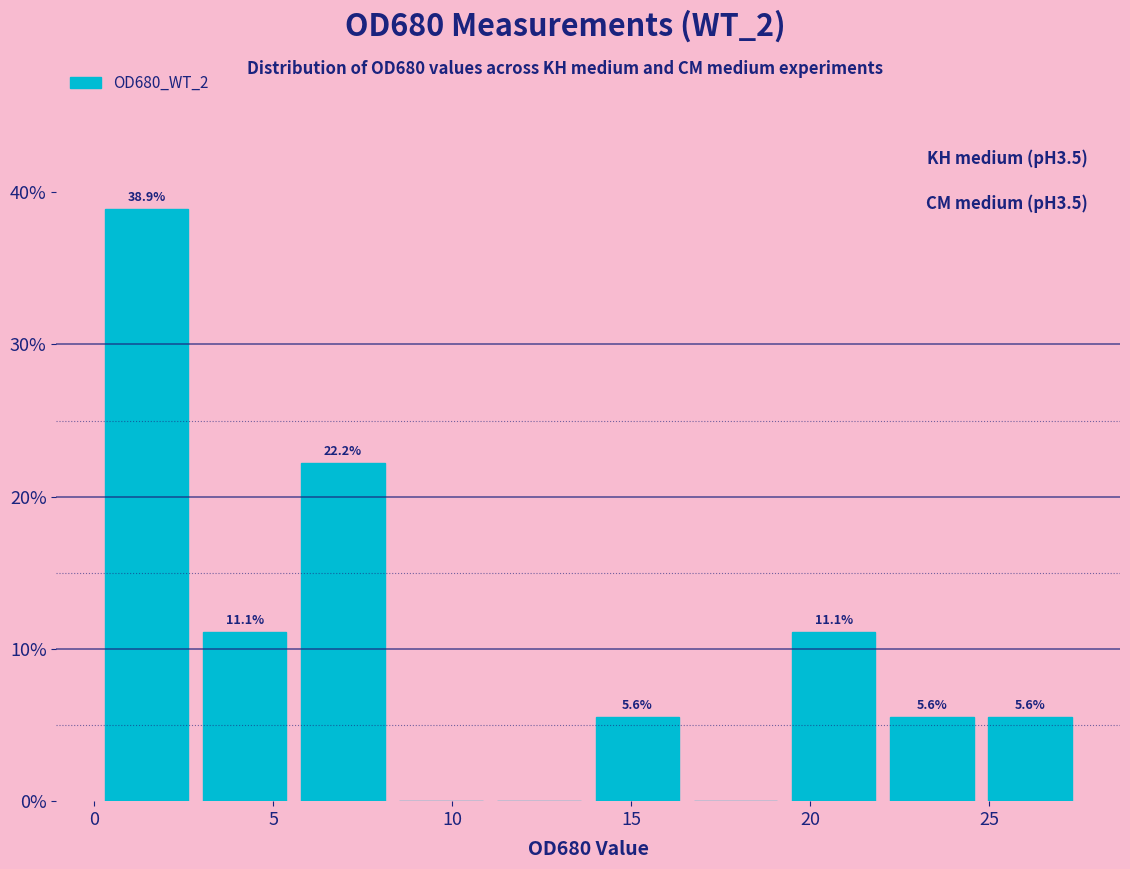

Which range on the x-axis has the tallest bar?

0.0 to 3.0